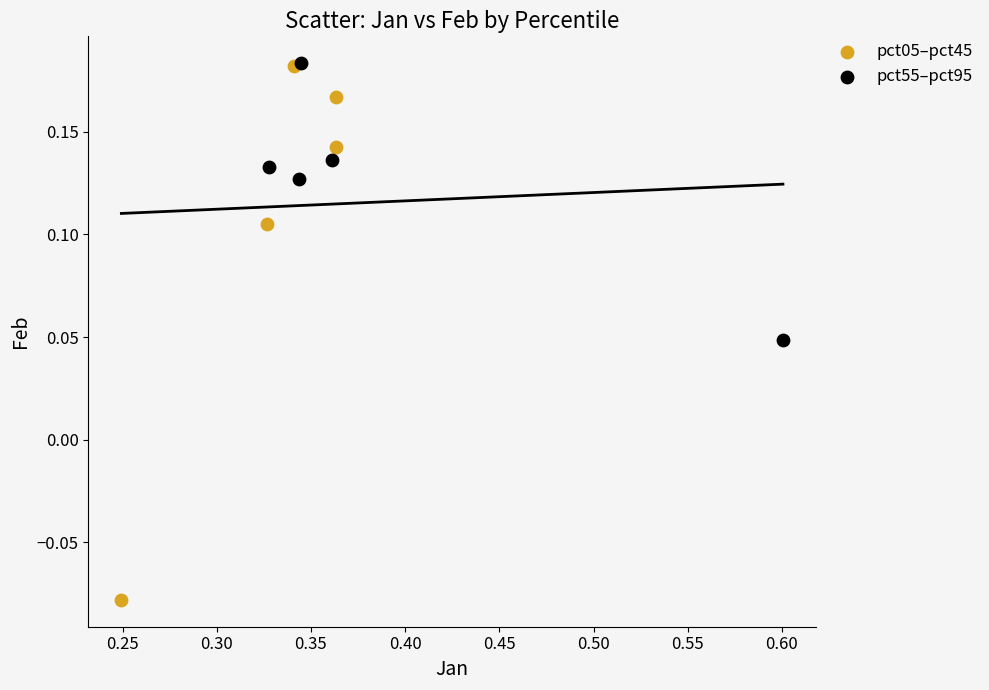

Which series reaches the minimum Y coordinate?

pct05–pct45